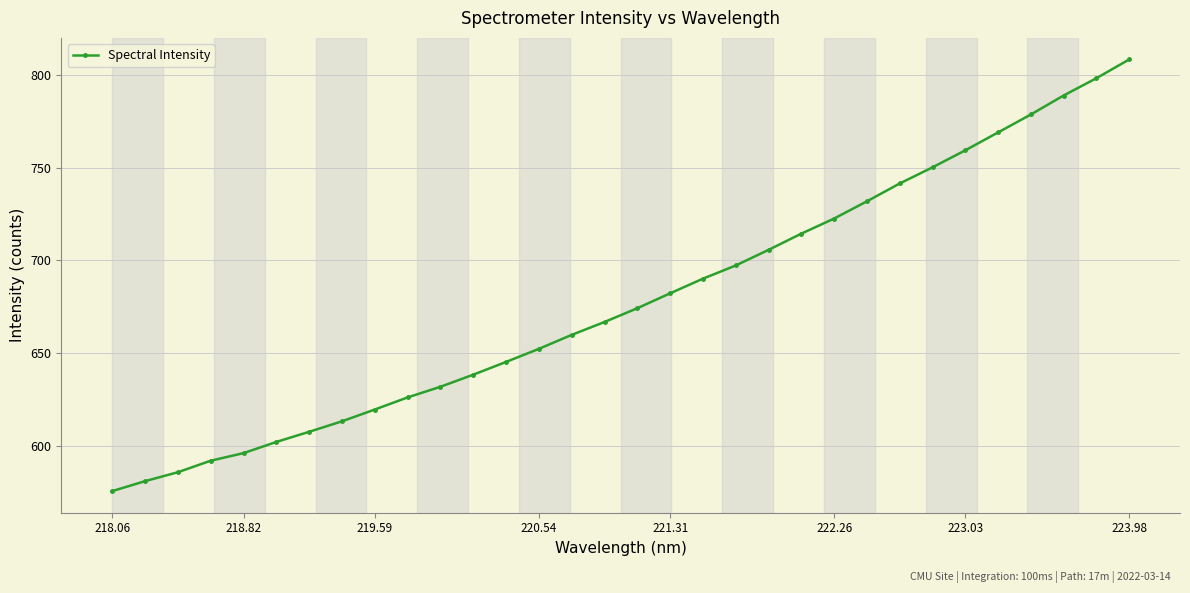

What is the greatest value displayed?

808.3